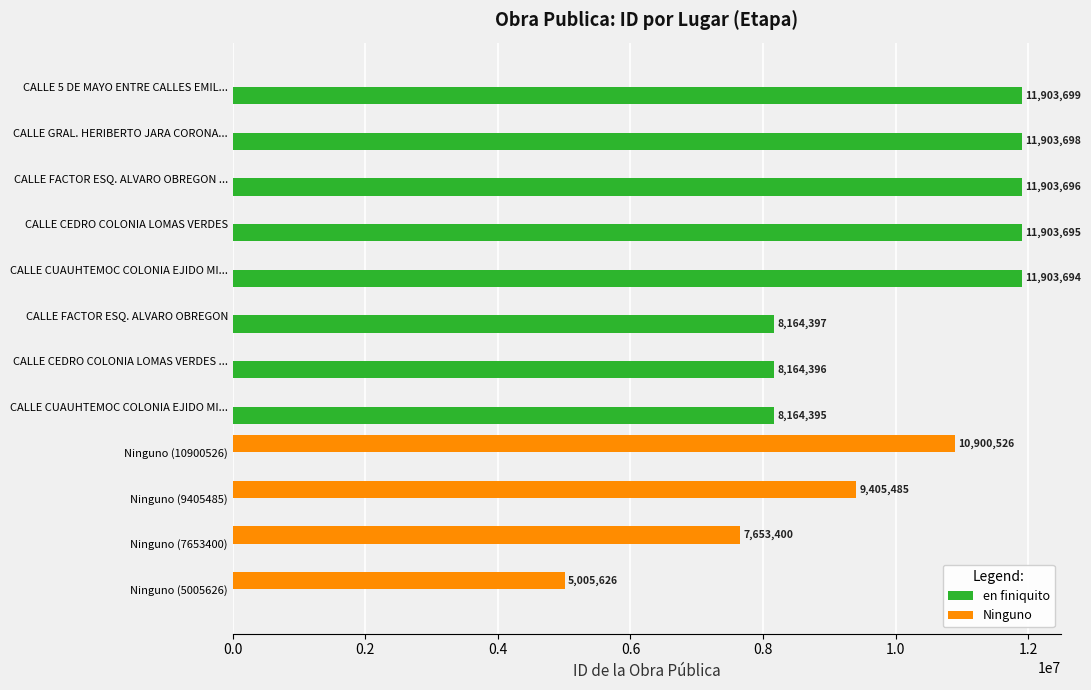

How many positive values does the en finiquito series have?

8